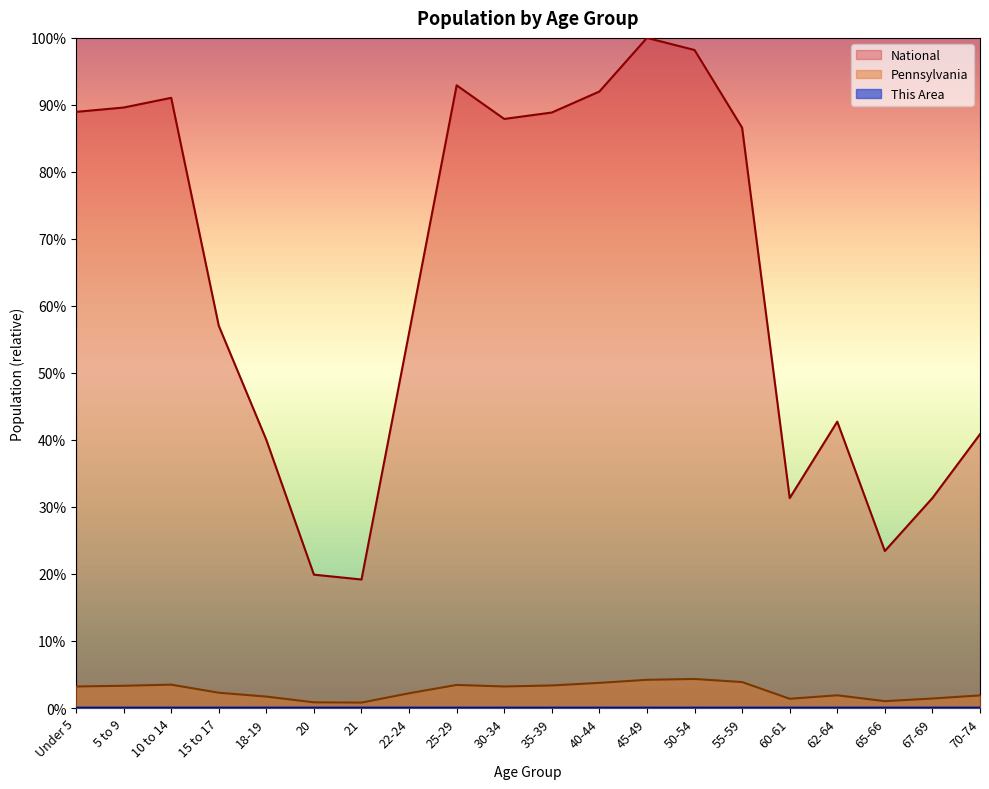

Rank the series at 67-69 from lowest to highest value.

This Area, Pennsylvania, National